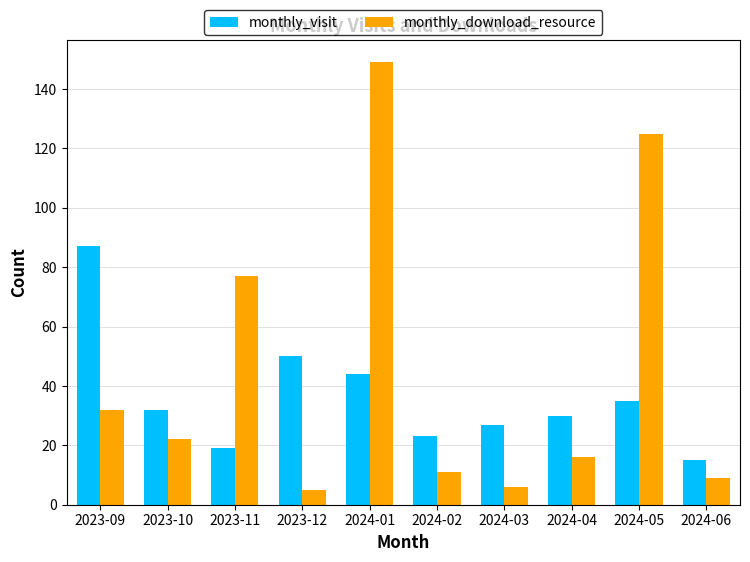

What are all the series names shown in the legend?

monthly_visit, monthly_download_resource